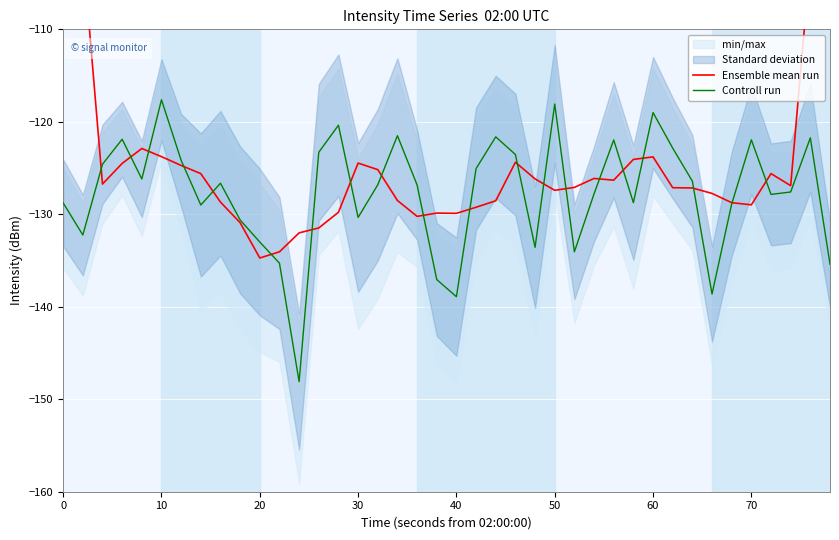

Reading left to right, extract all data points from this chart.

Ensemble mean run: -77.1	-101.5	-126.7	-124.5	-122.9	-123.8	-124.7	-125.6	-128.7	-130.9	-134.7	-134.1	-132.0	-131.5	-129.8	-124.5	-125.2	-128.5	-130.2	-129.9	-129.9	-129.2	-128.5	-124.4	-126.2	-127.4	-127.1	-126.1	-126.3	-124.1	-123.8	-127.1	-127.2	-127.7	-128.7	-129.0	-125.6	-126.9	-102.5	-76.9
Controll run: -128.8	-132.2	-124.6	-121.9	-126.2	-117.6	-124.2	-129.0	-126.6	-130.6	-133.0	-135.3	-148.1	-123.3	-120.4	-130.3	-126.8	-121.5	-126.8	-137.1	-138.9	-125.1	-121.6	-123.5	-133.6	-118.1	-134.1	-127.8	-122.0	-128.7	-119.0	-122.8	-126.4	-138.6	-128.9	-121.9	-127.8	-127.6	-121.7	-135.4